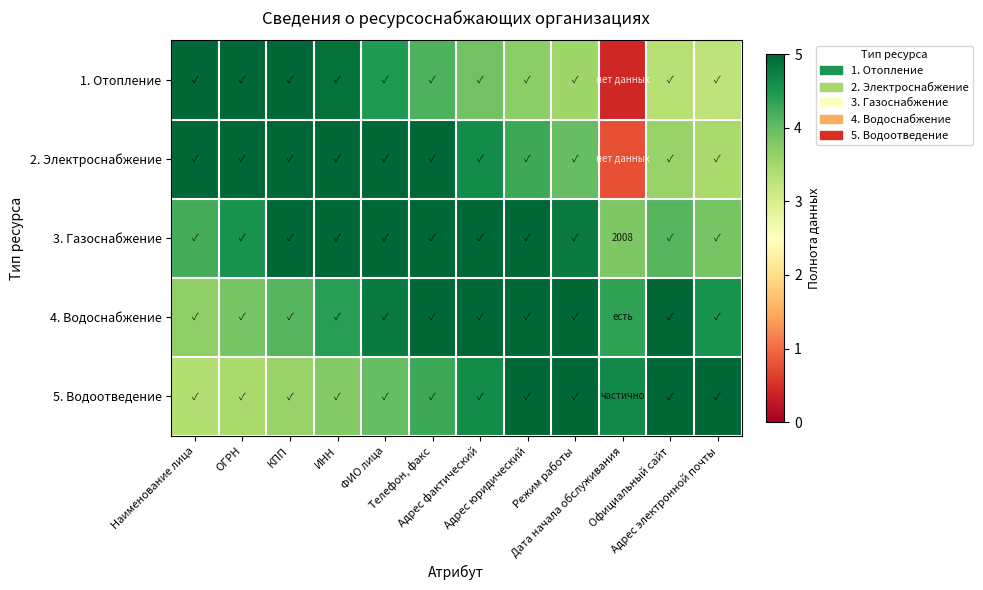

Is it true that 2. Электроснабжение equals 5.7 at ФИО лица?

True